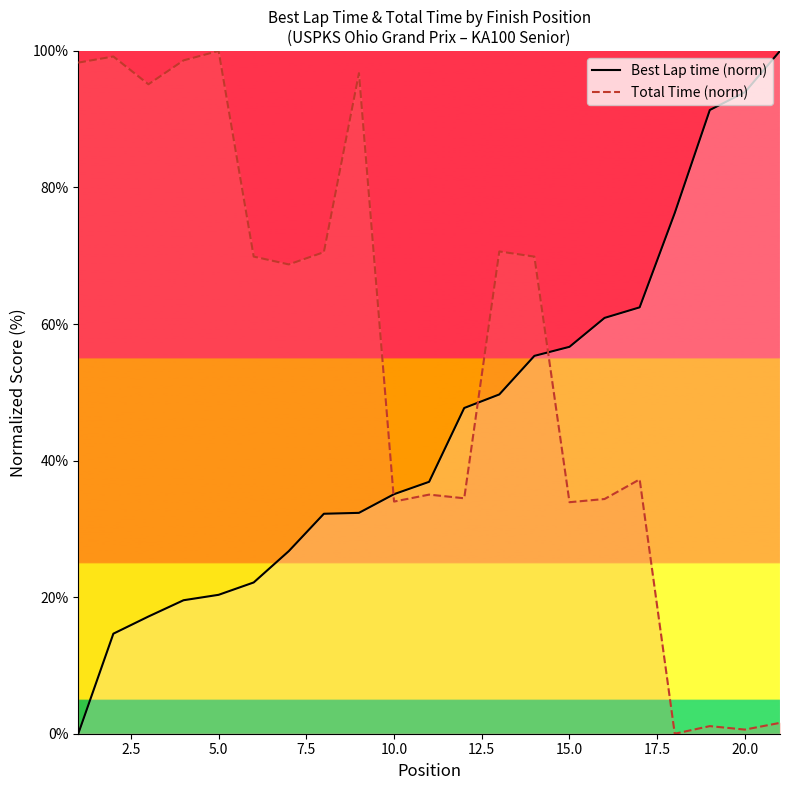

True or false: Best Lap time (norm) has more than 0 points higher than both neighbors.

False